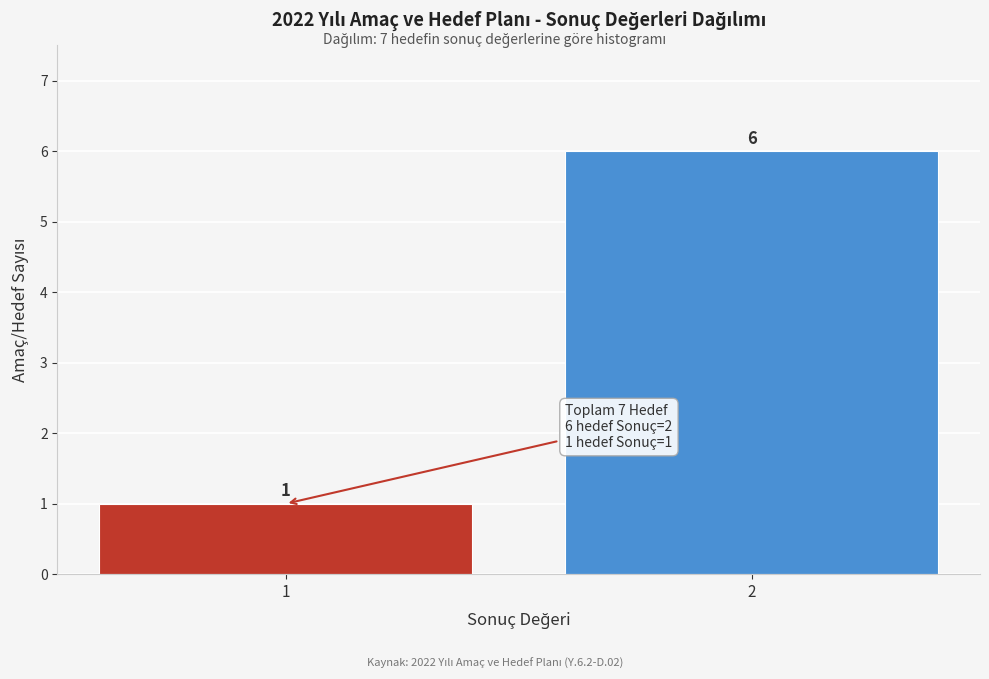

Reading left to right, extract all data points from this chart.

1	6